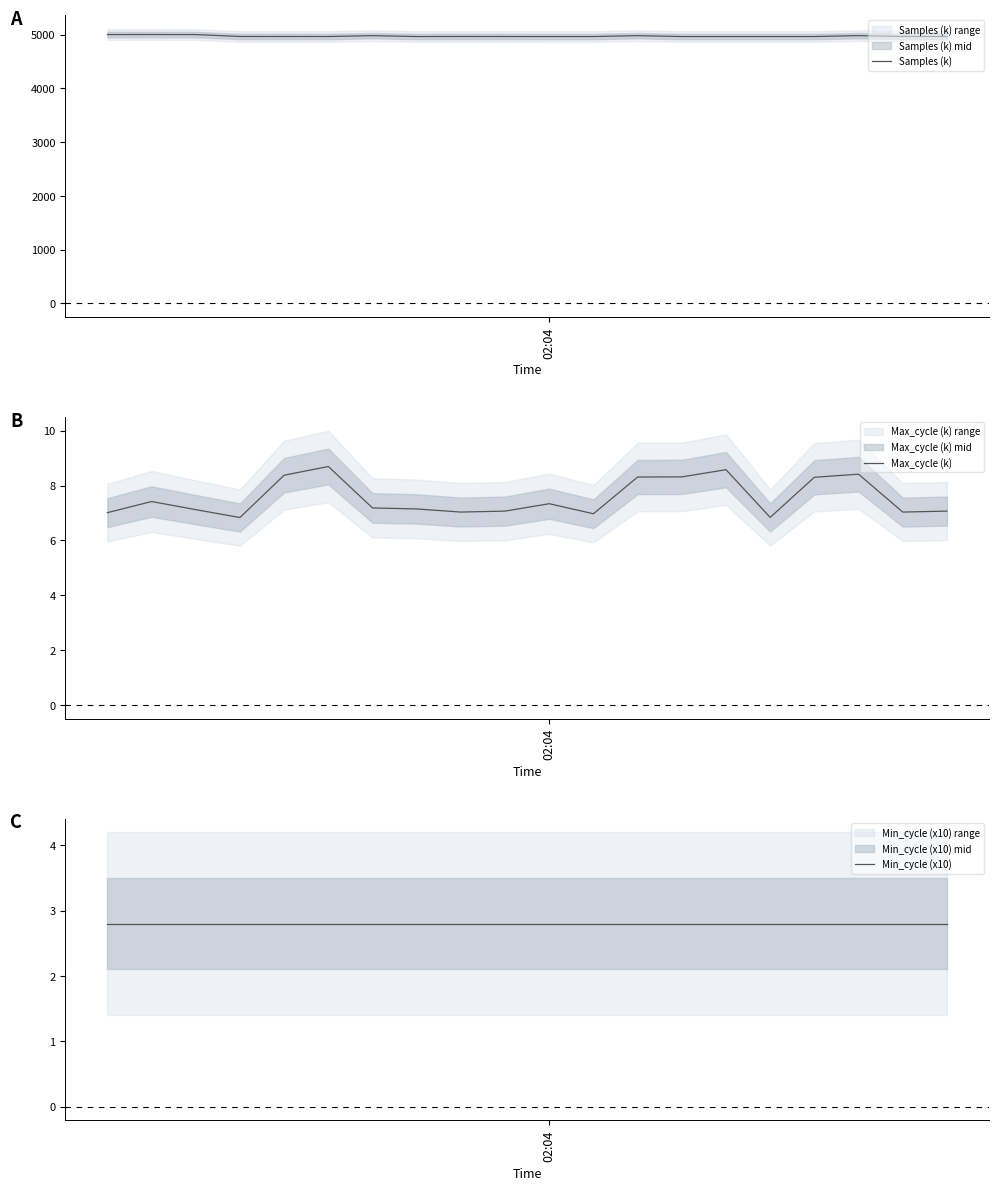

At which category does Max_cycle (k) reach its first local valley?

3